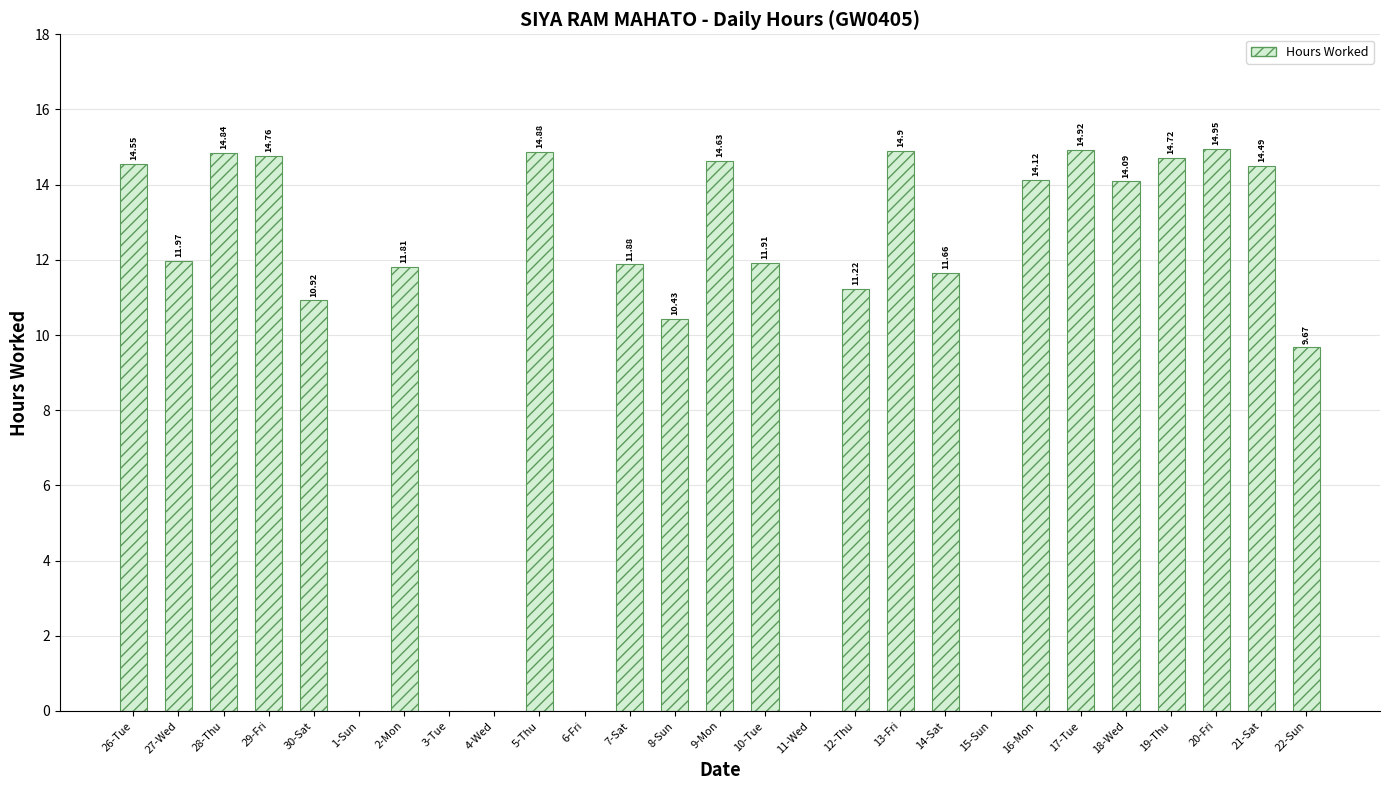

Between 11-Wed and 16-Mon, which is larger?

16-Mon